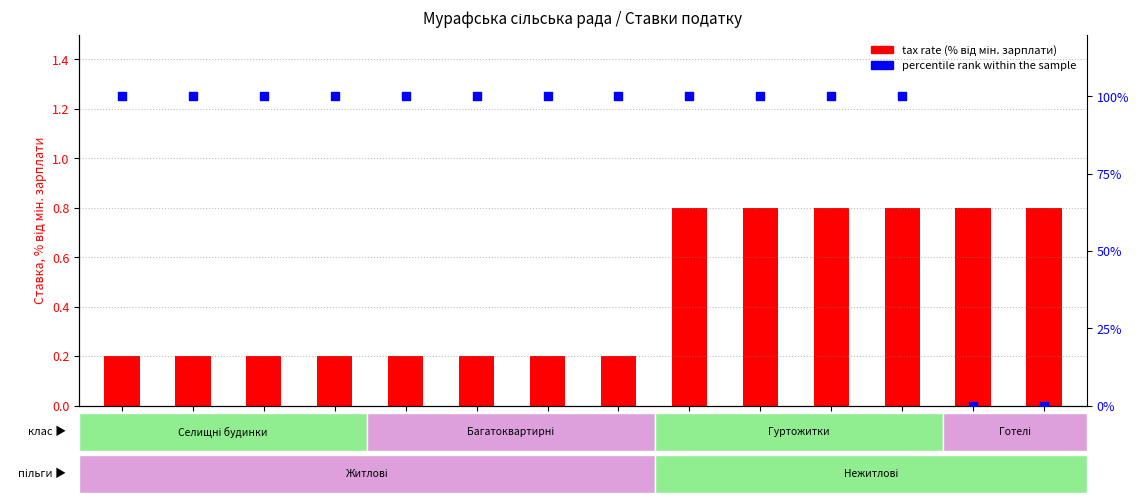

Is the value of tax rate (% of min wage) at 1130.2 greater than the value of percentile rank within the sample at 1121.2?

No